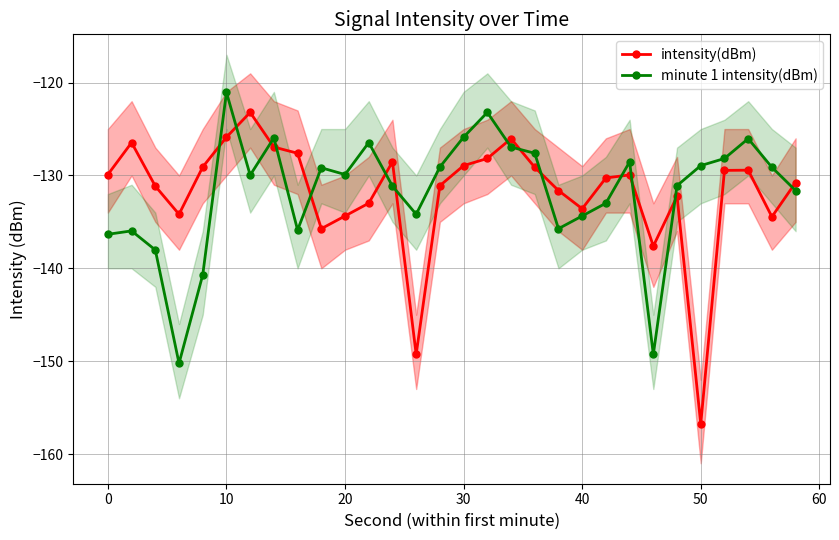

Which category has the highest value in the minute 1 intensity(dBm) series?

10